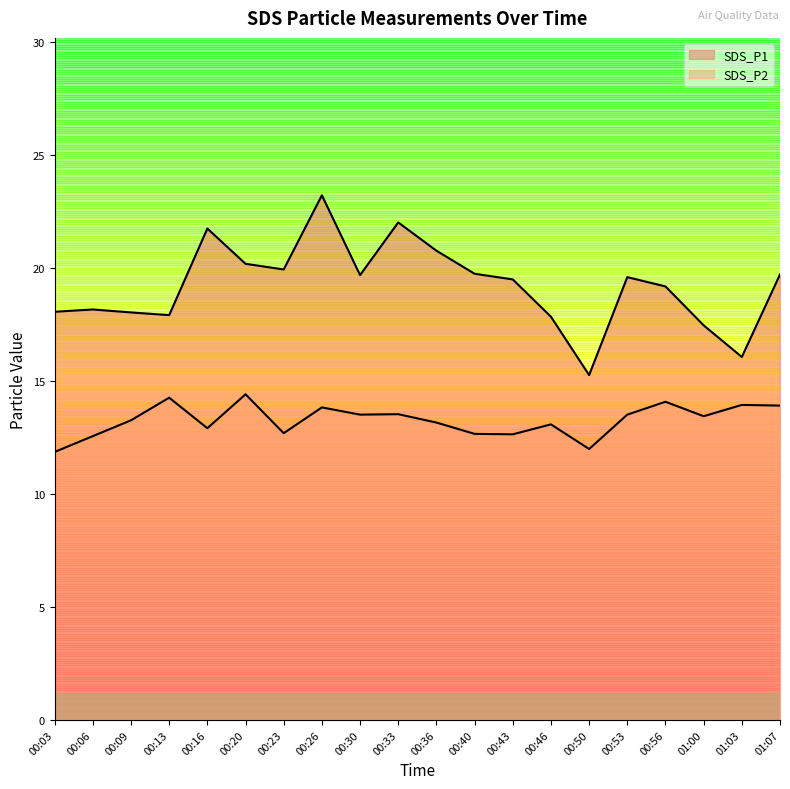

What is the highest value of the SDS_P1 series?

23.2